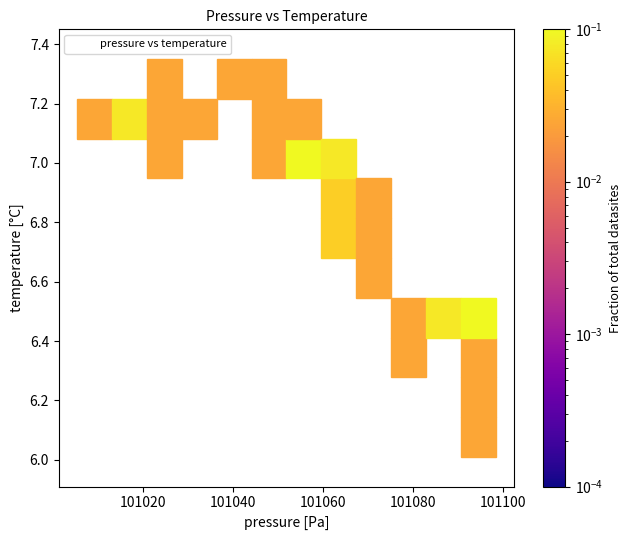

What Y value in the scatter plot is closest to 6?

6.1